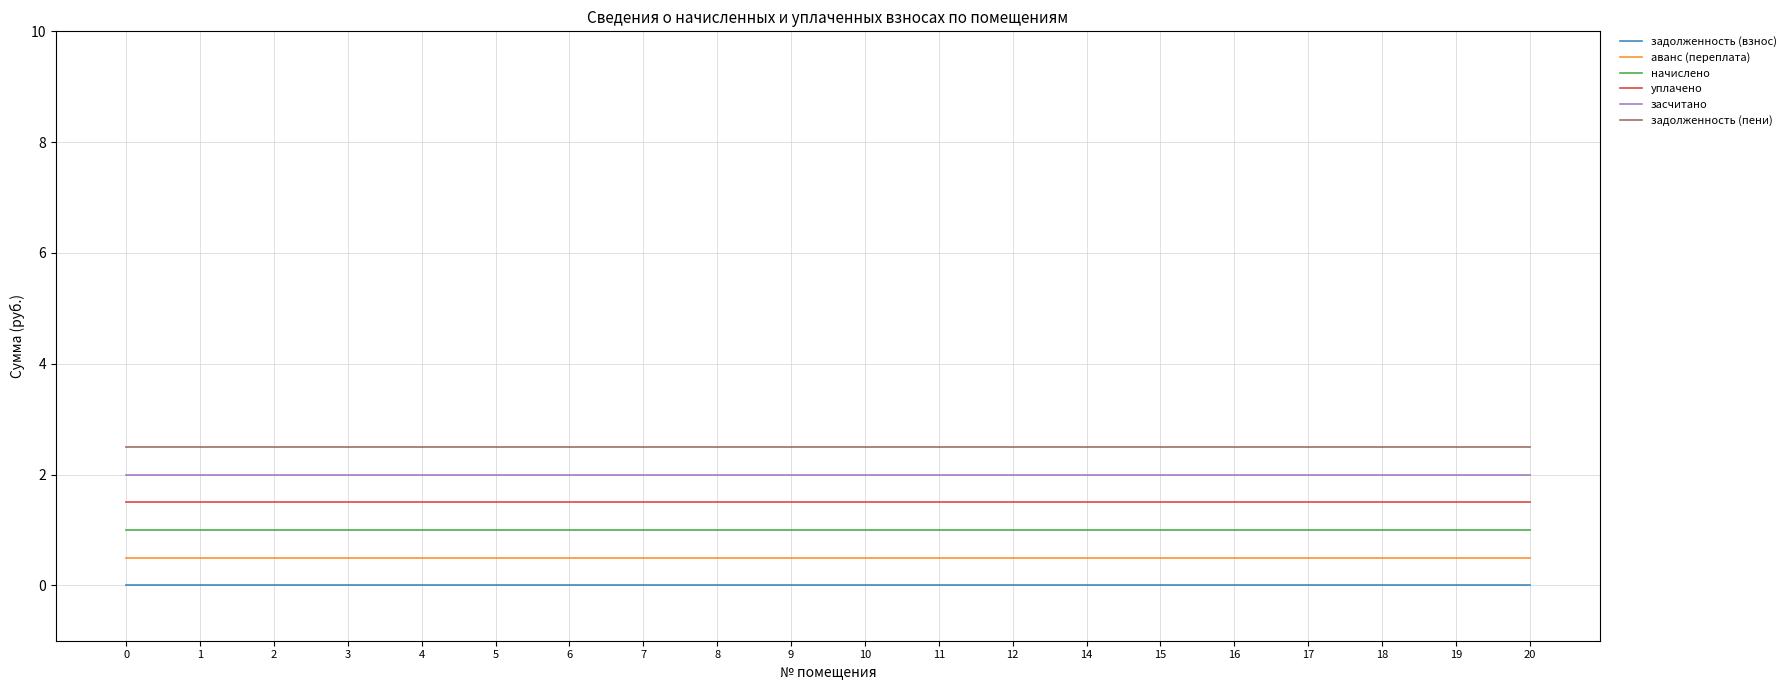

True or false: уплачено has more than 2 points higher than both neighbors.

False